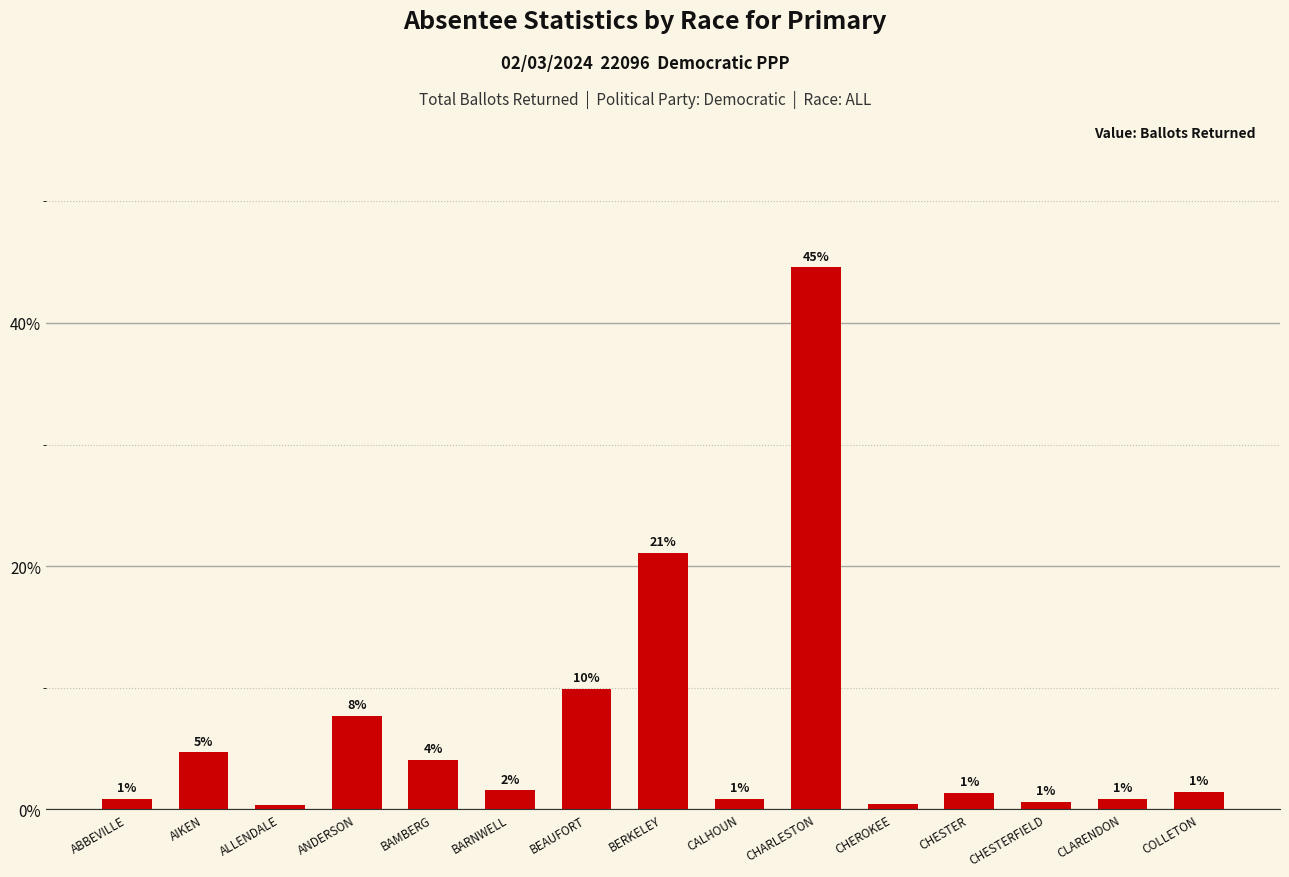

List the labels in order of value, largest first.

CHARLESTON, BERKELEY, BEAUFORT, ANDERSON, AIKEN, BAMBERG, BARNWELL, COLLETON, CHESTER, ABBEVILLE, CALHOUN, CLARENDON, CHESTERFIELD, CHEROKEE, ALLENDALE